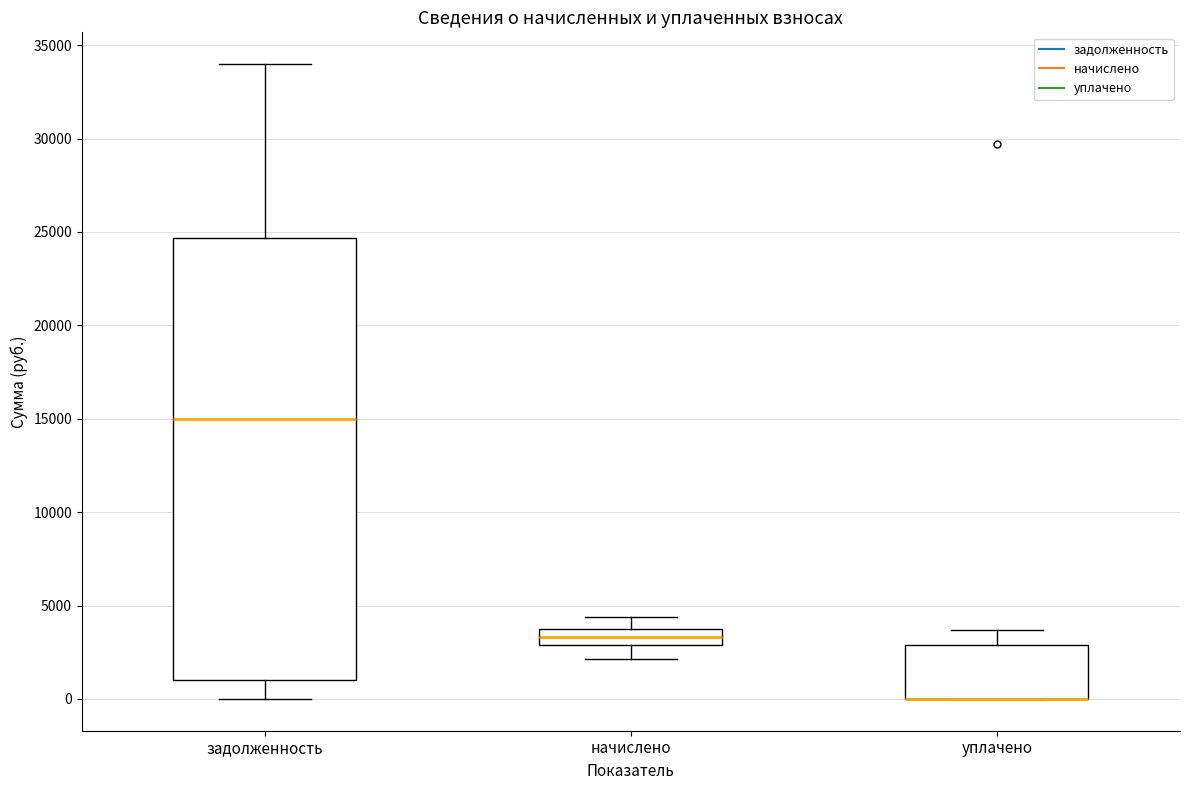

Reading left to right, read every box against the y-axis: the position of its median line, the range the box covers, and the ends of its whiskers. The values are not printed on the chart, so give them approximately, as read against the axis.

задолженность: median 15000, box 1000 to 24500, whiskers 0 to 34000
начислено: median 3500 (inside the box), box 3000 to 3500, whiskers 2000 to 4500
уплачено: median 0 (drawn on the box's lower edge), box 0 to 3000, whiskers 0 to 3500